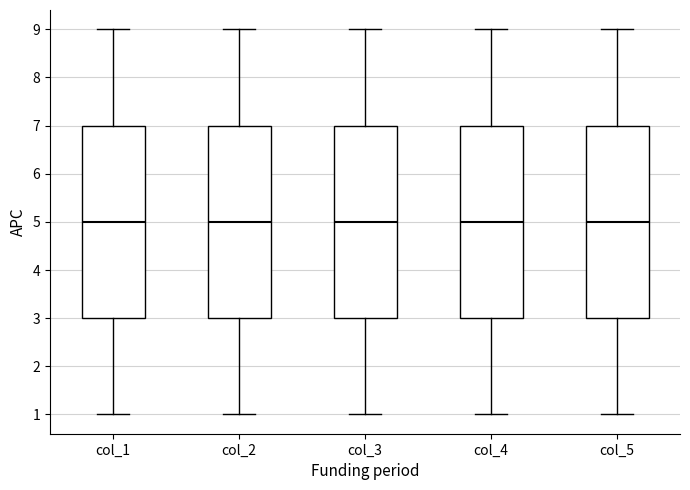

Where does the lower whisker of the box for col_5 end on the y-axis? The values are not printed on the chart, so give them approximately, as read against the axis.

1